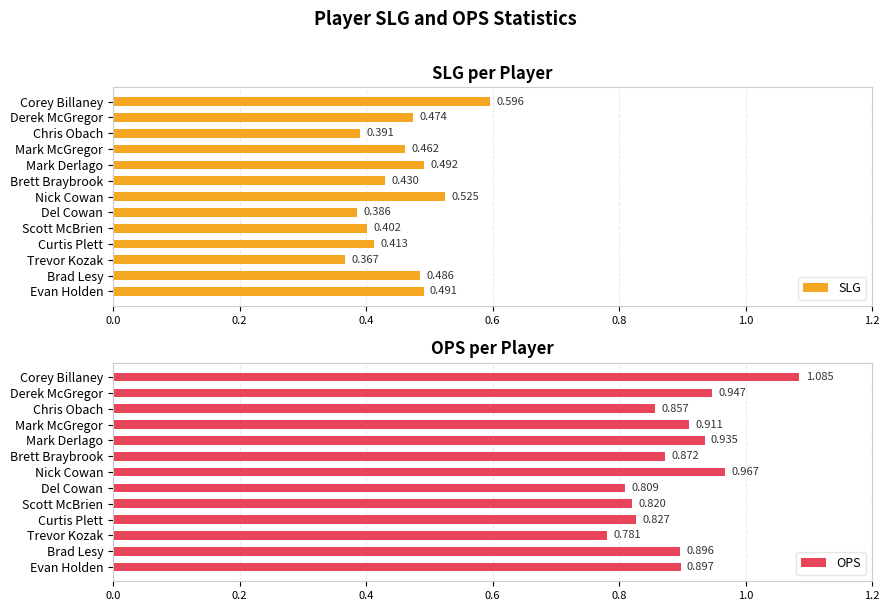

Where is SLG nearest to the value 0?

Trevor Kozak